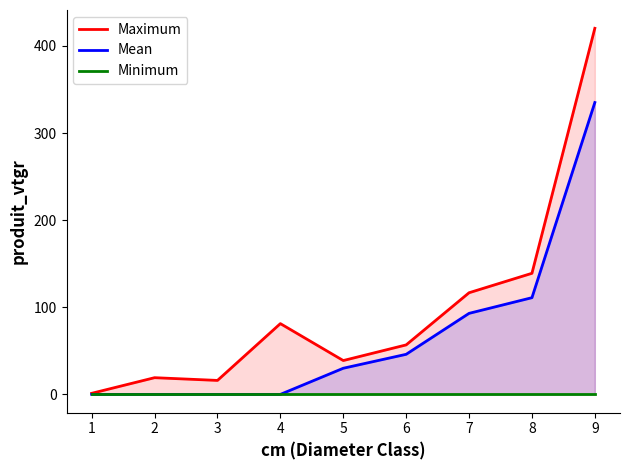

True or false: Mean has a value of 111.0 at 8.

True